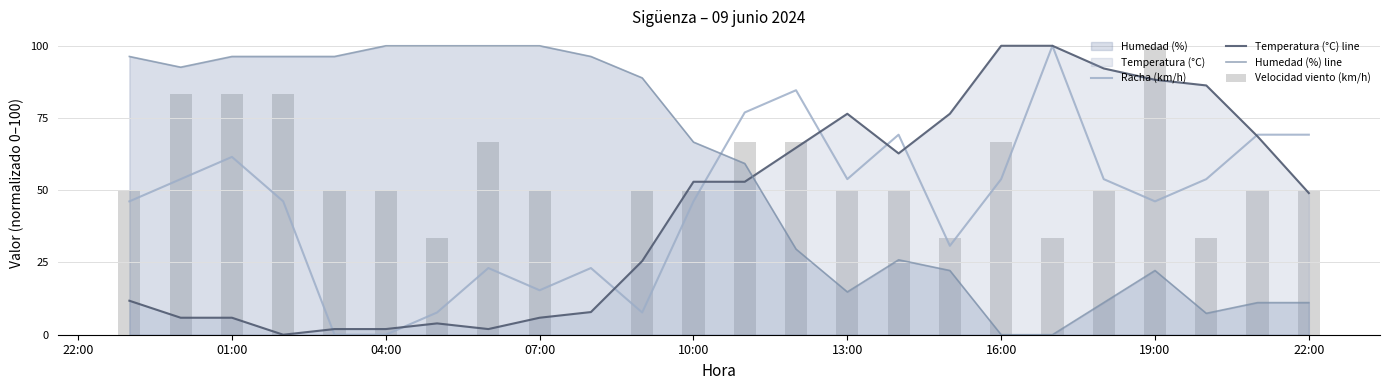

How many times do Temperatura (°C) line and Humedad (%) line cross each other?

1